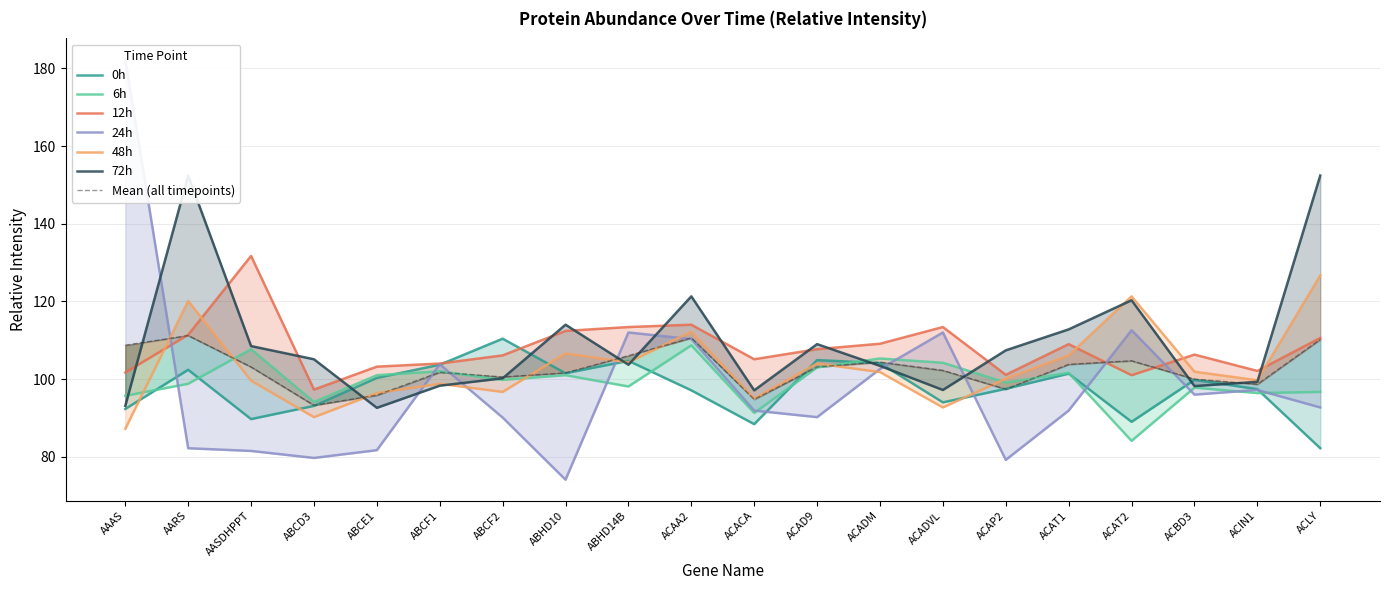

True or false: 24h and 0h cross at least once.

True